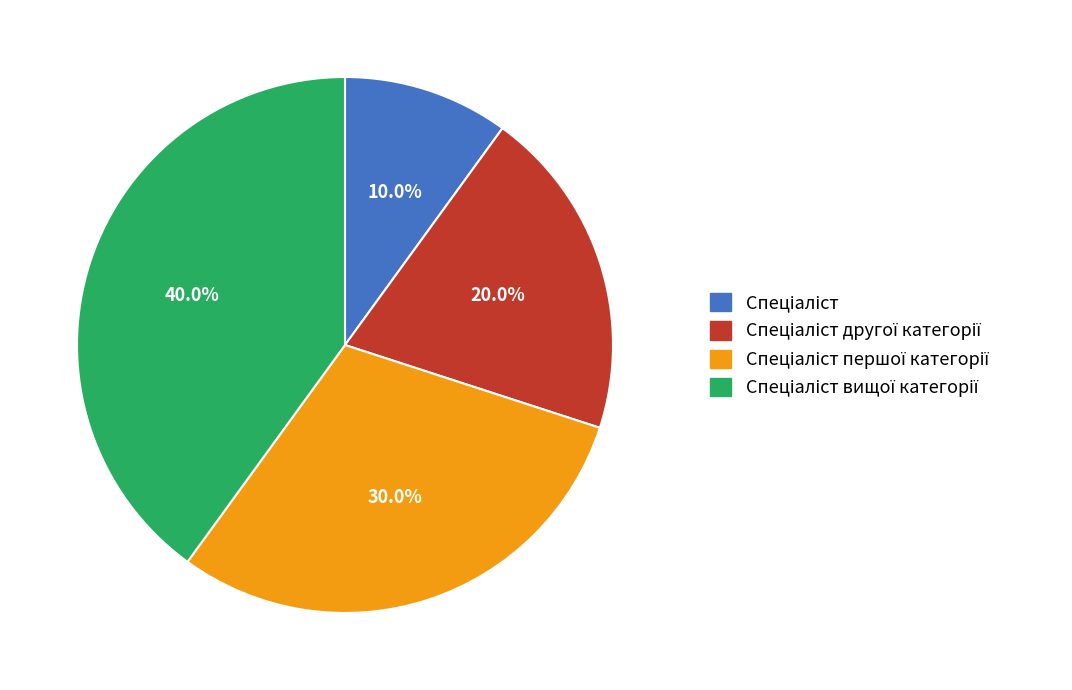

Is there any slice that represents more than half of the pie?

No